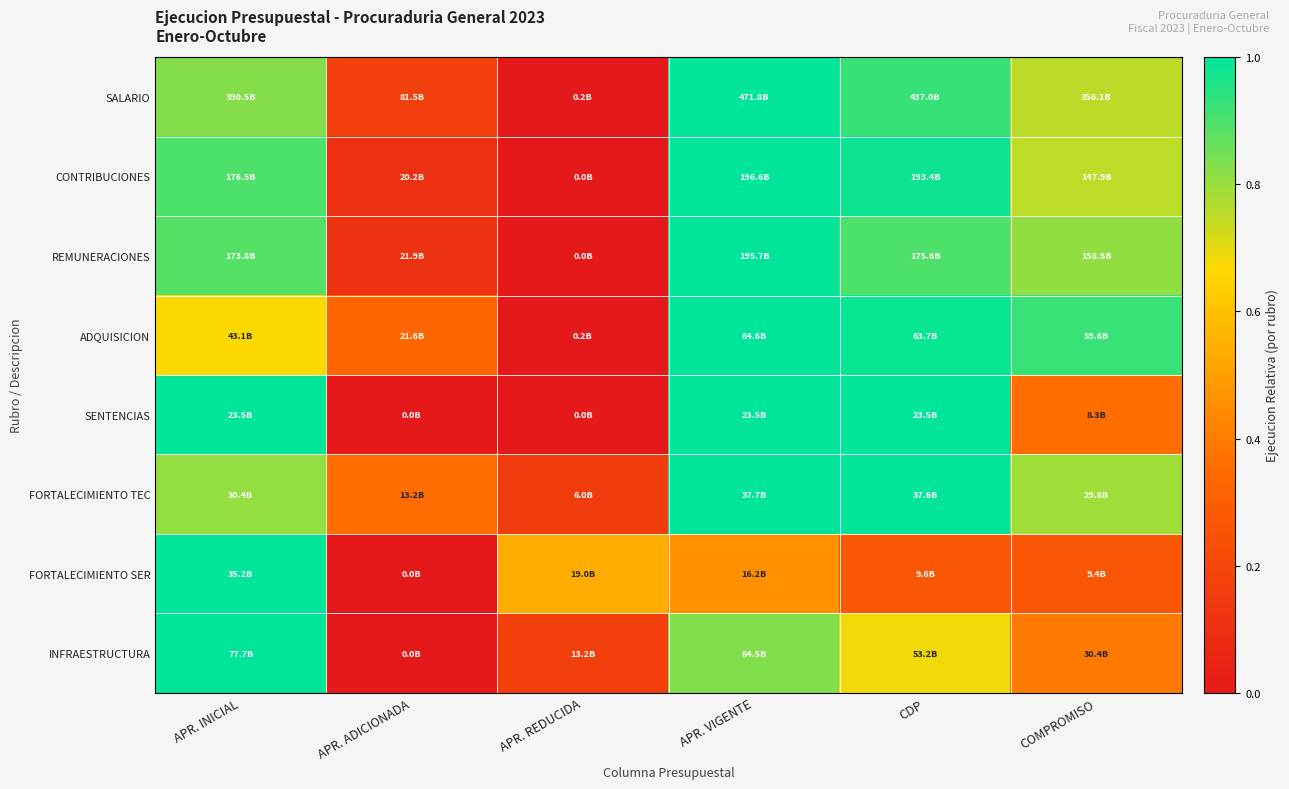

How many series are shown in this chart?

8